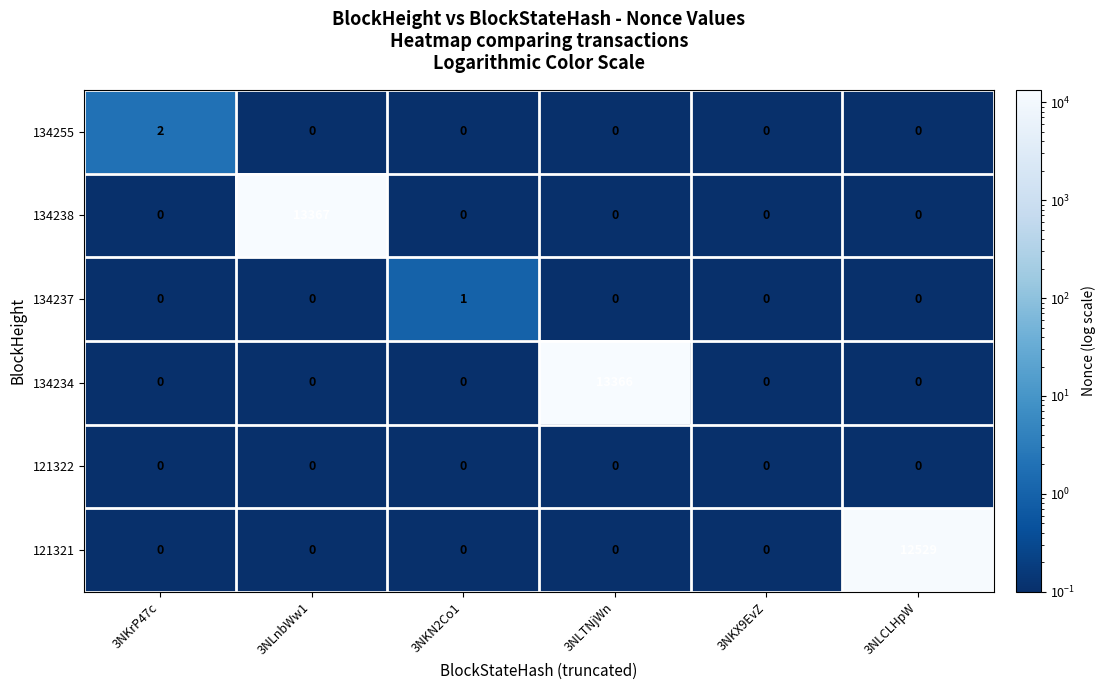

What is the sum of all 121321 values?

12529